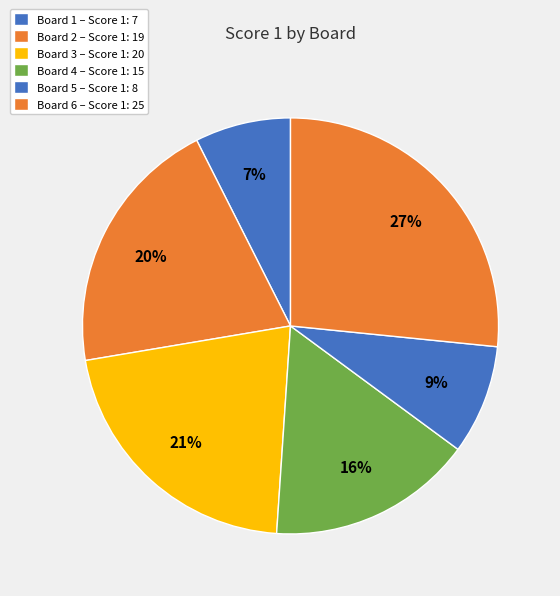

Count the number of slices in the pie.

6